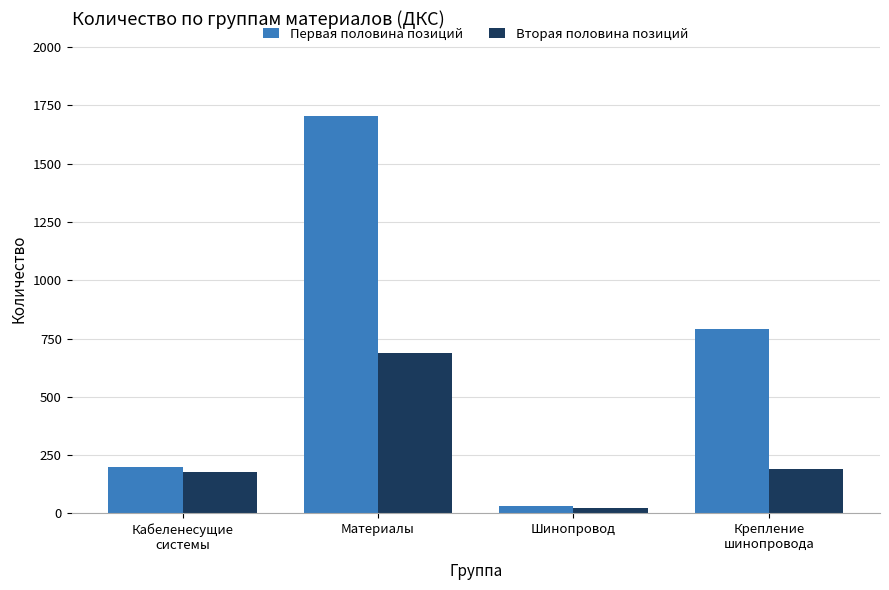

What is the value of the Первая половина позиций bar at the 3rd from the left?

33